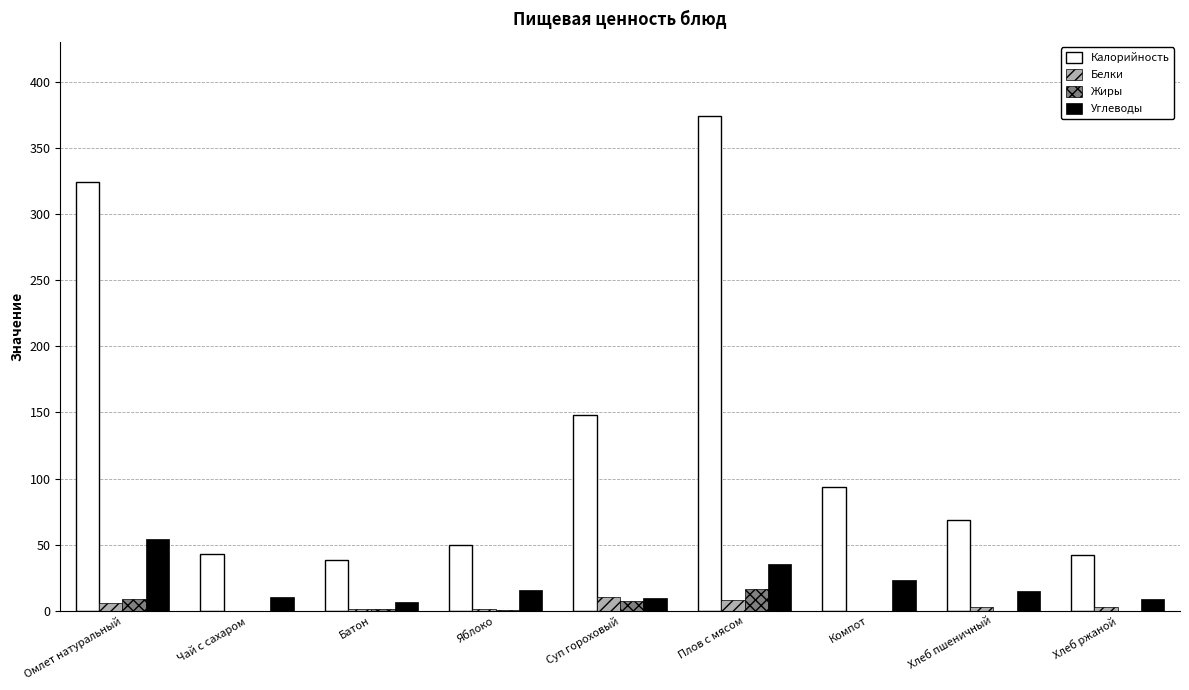

What are all the series names shown in the legend?

Калорийность, Белки, Жиры, Углеводы